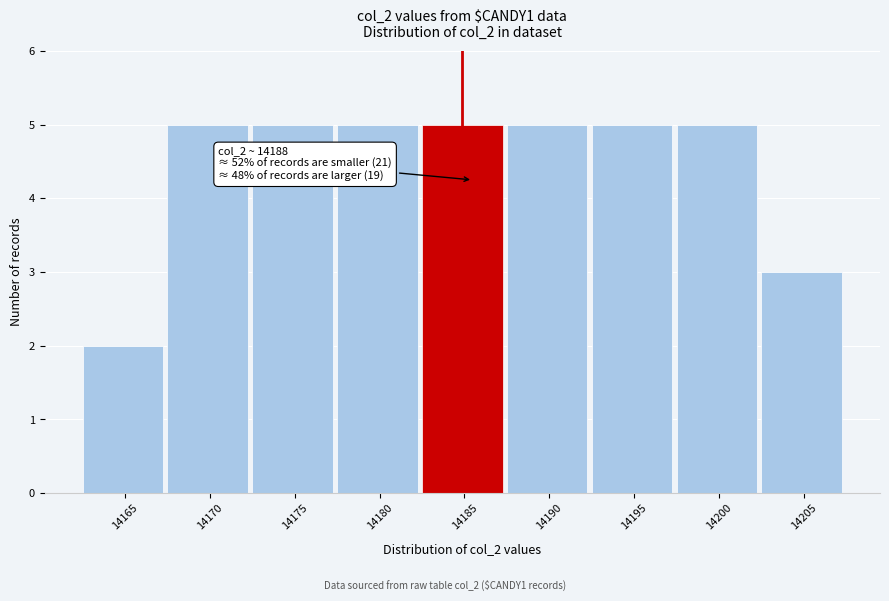

Reading left to right, extract all data points from this chart.

14165=2	14170=5	14175=5	14180=5	14185=5	14190=5	14195=5	14200=5	14205=3